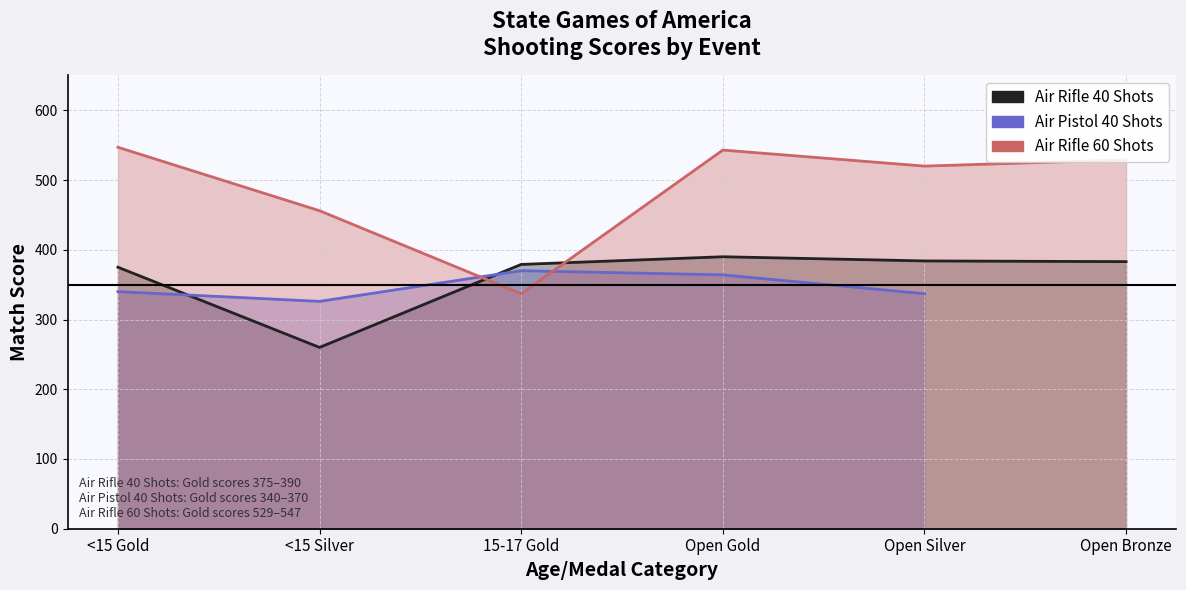

True or false: Air Rifle 60 Shots has a value of 516.3 at 15-17 Gold.

False